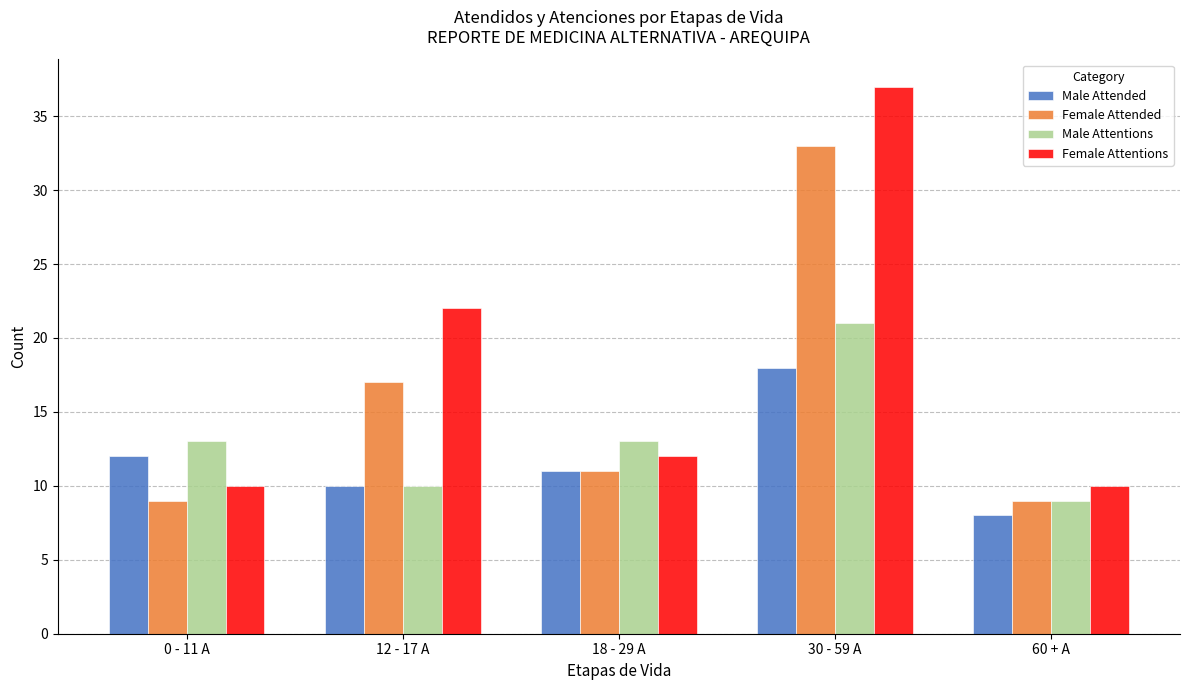

What are all the series names shown in the legend?

Male Attended, Female Attended, Male Attentions, Female Attentions